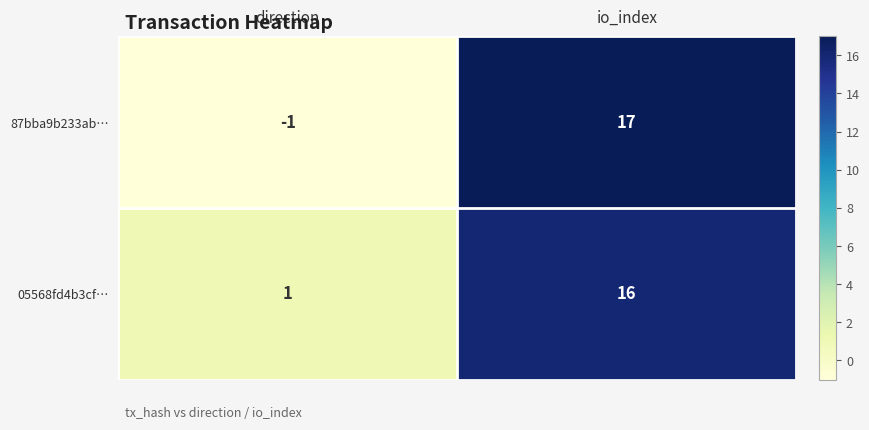

What is the spread (max minus min) of values at io_index?

1